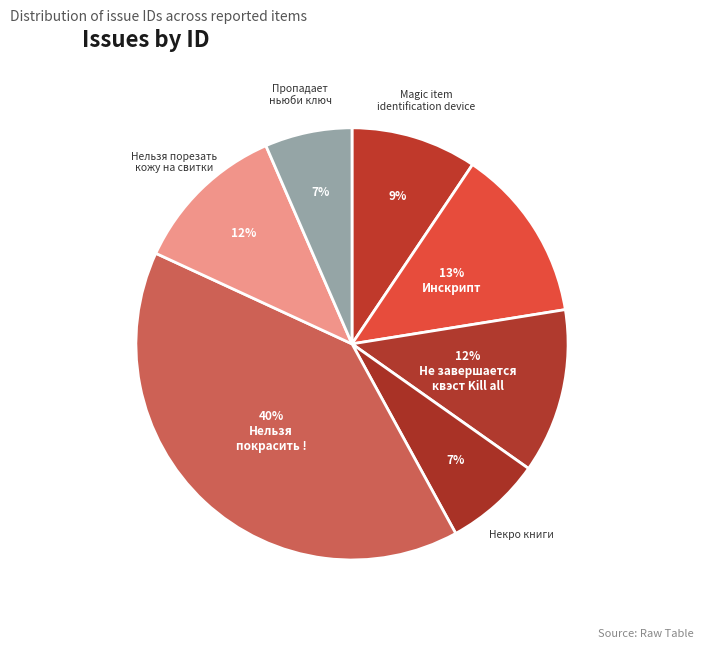

How many slices are in this pie chart?

7